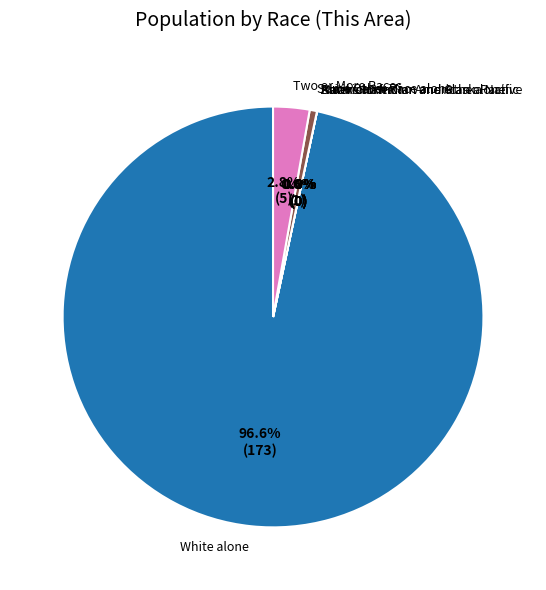

Count the number of slices in the pie.

7